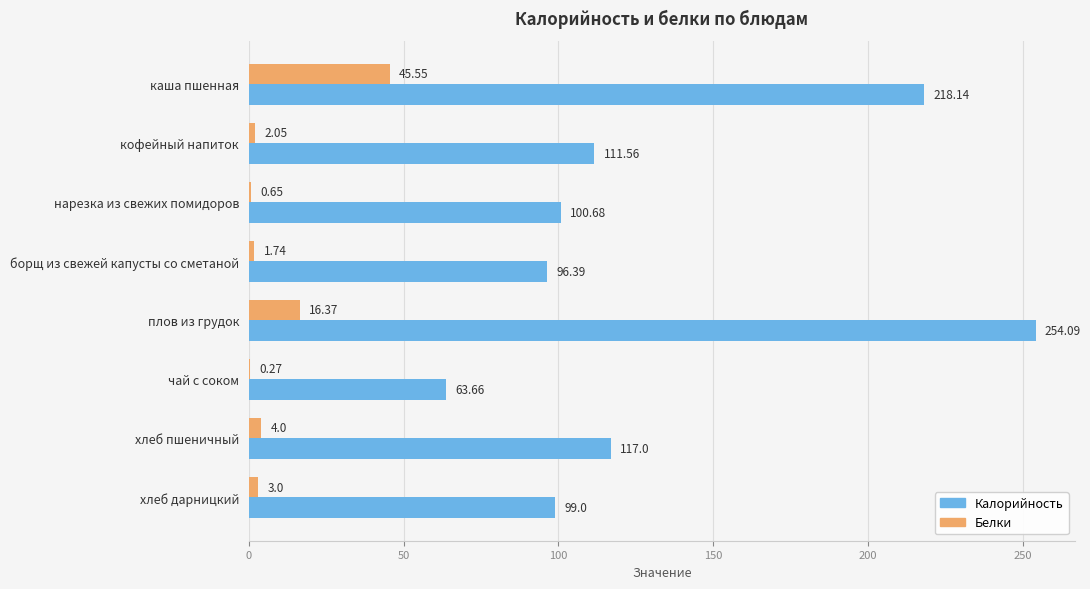

At which label is Белки closest to 22?

плов из грудок